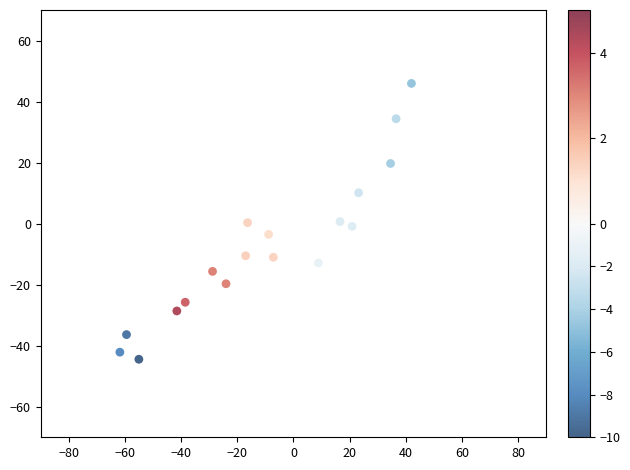

What is the range of X values (max minus min)?

103.9